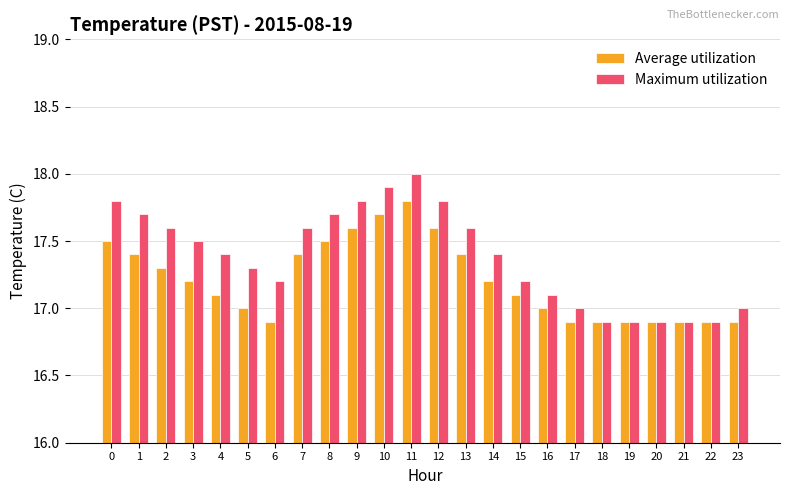

How many bars are there in each group?

2